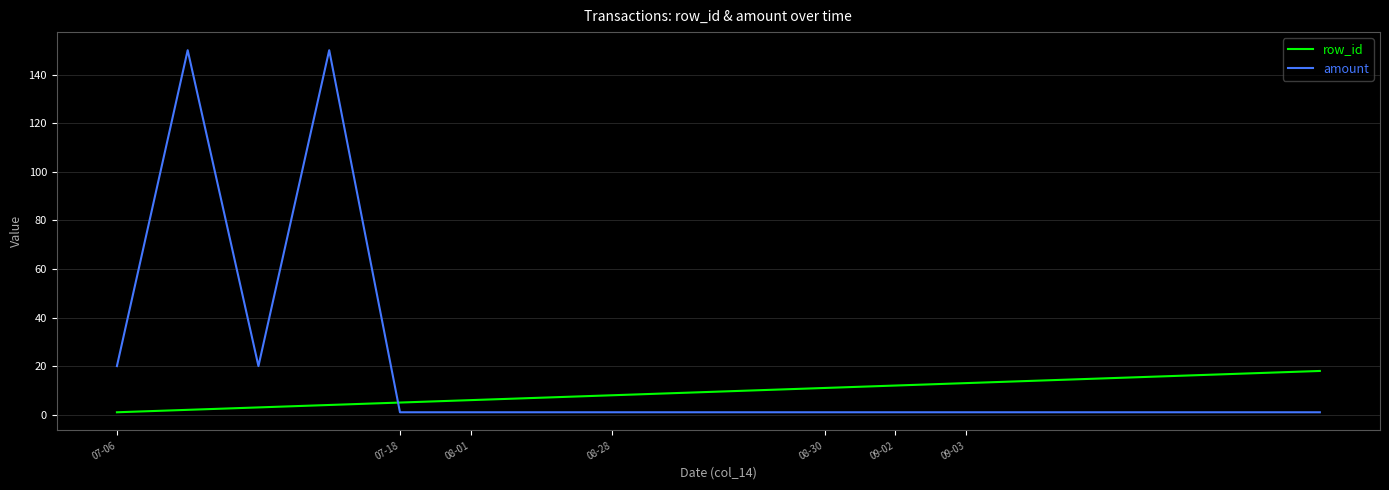

What is the lowest value of the row_id series?

1